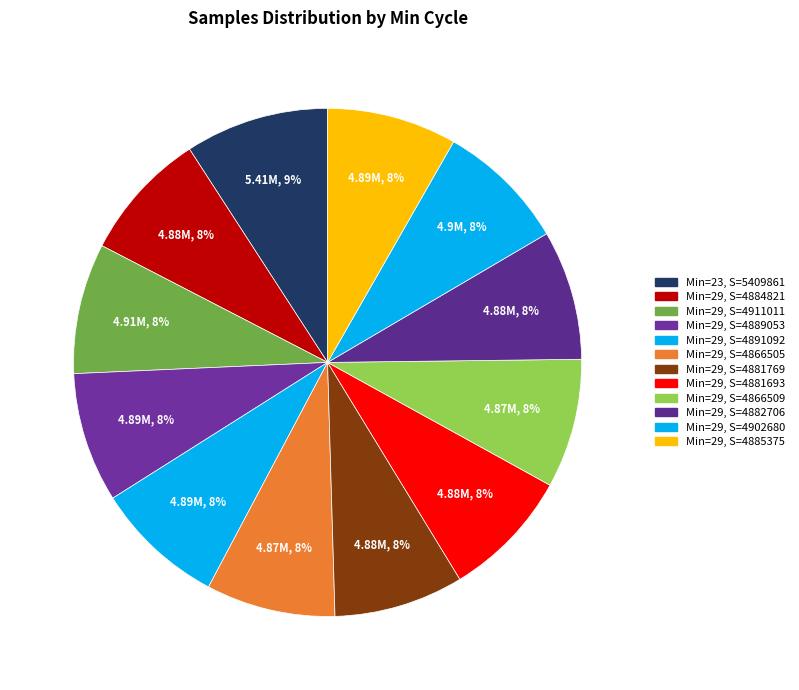

How many slices are in this pie chart?

12